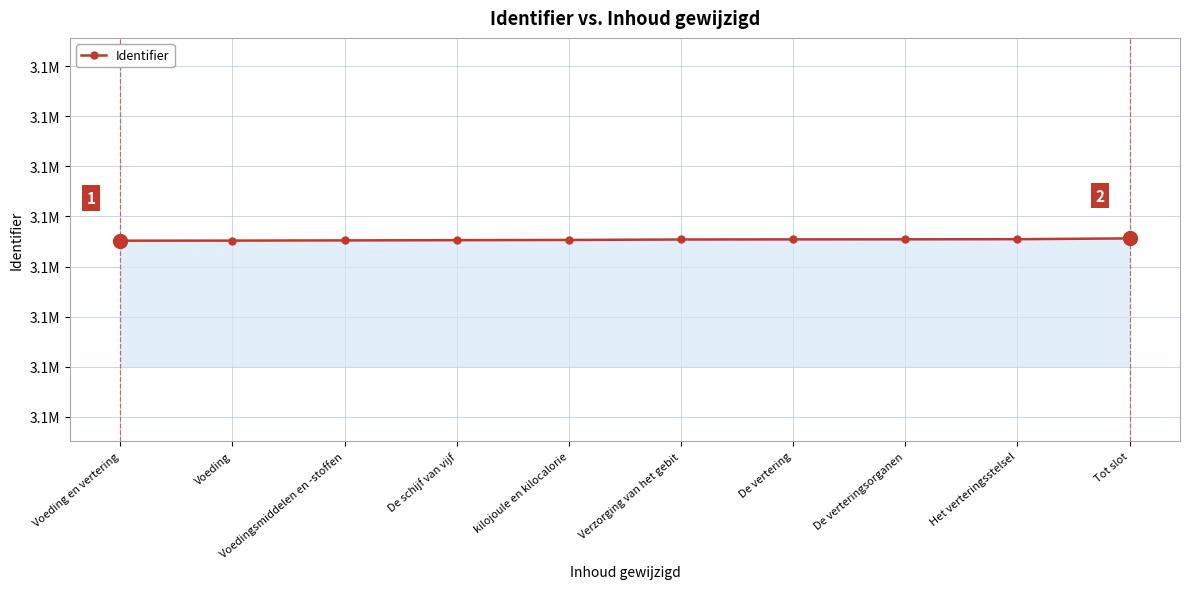

True or false: the data shows 1256245 at Het verteringsstelsel.

False